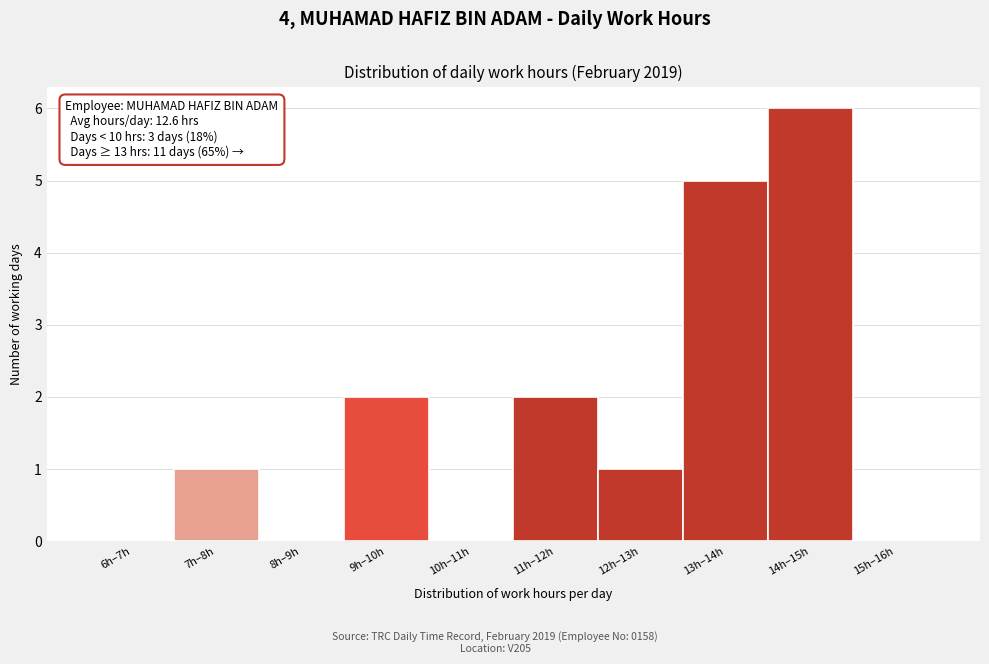

Reading right to left, list all the values displayed in this chart.

15h–16h=0	14h–15h=6	13h–14h=5	12h–13h=1	11h–12h=2	10h–11h=0	9h–10h=2	8h–9h=0	7h–8h=1	6h–7h=0